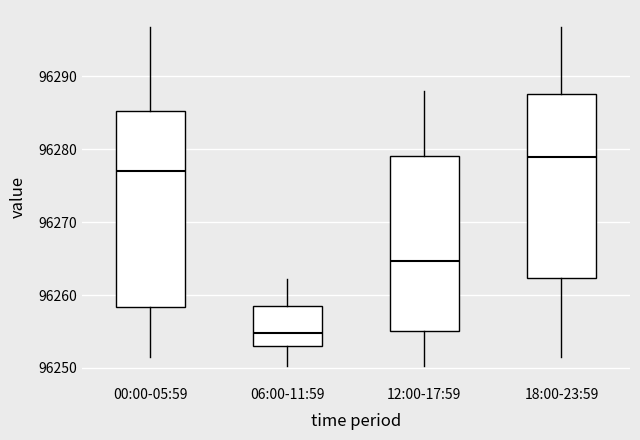

Which box is the tallest, from its lower edge to its upper edge?

00:00-05:59